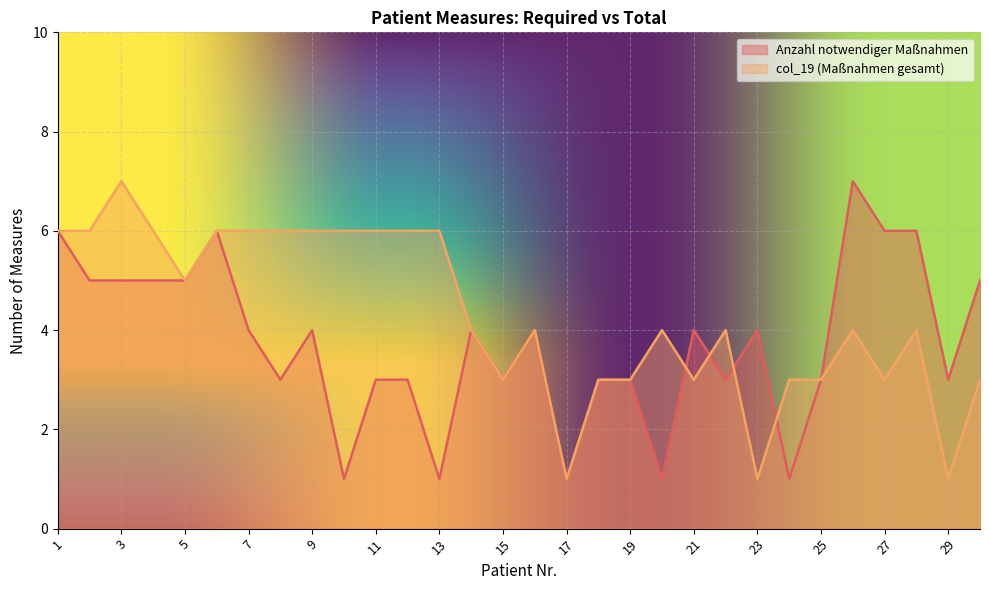

Which series has the widest spread of values?

Anzahl notwendiger Maßnahmen